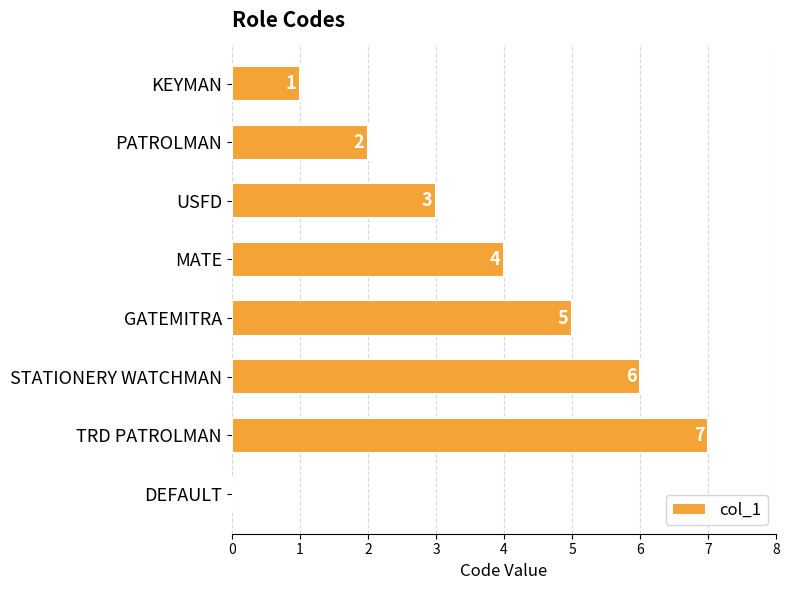

Count the values in the range 2 to 6.

5